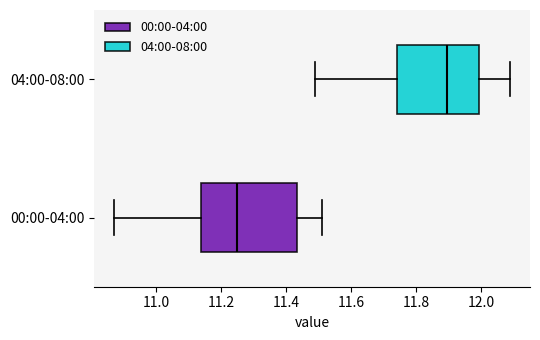

Which box's median line is the furthest to the right?

04:00-08:00